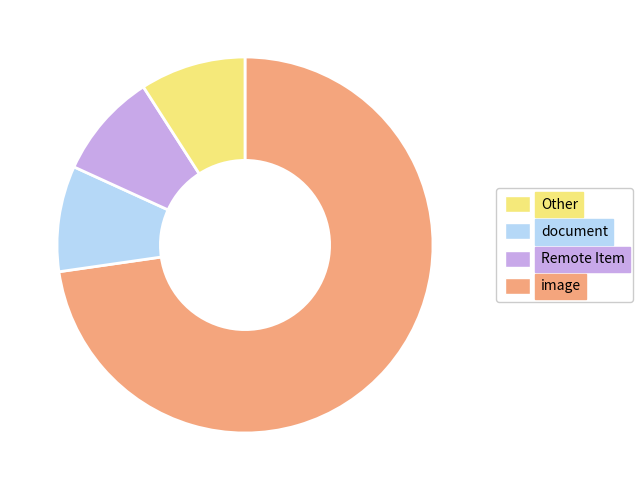

Is there a majority slice in this chart?

Yes